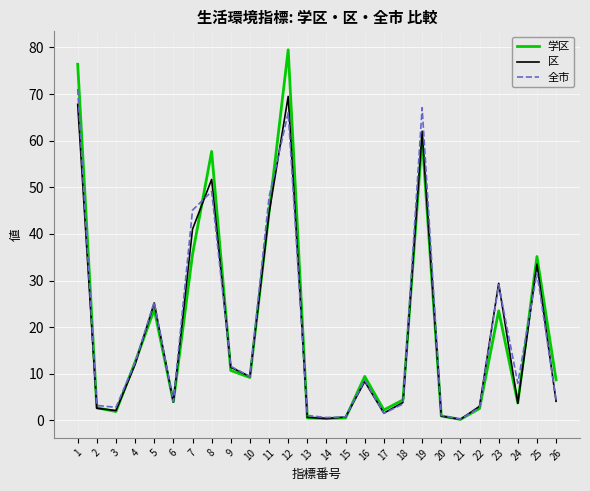

What is the difference between the highest and lowest values at 25?

3.5